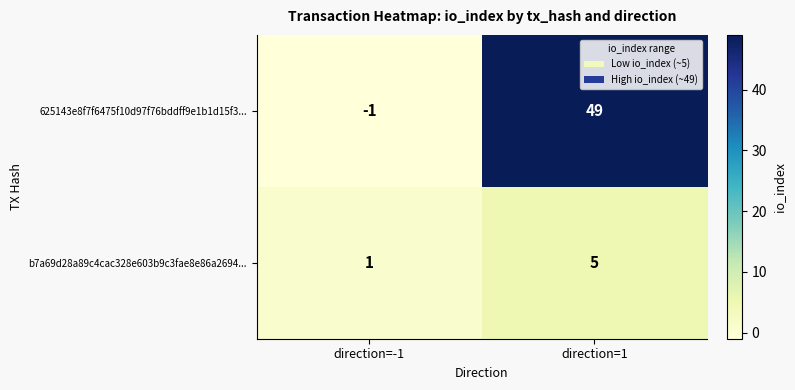

At which category is the sum across all series the highest?

direction=1